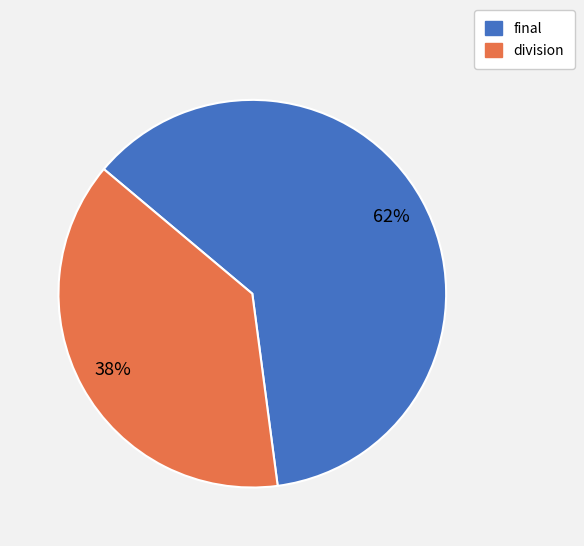

To the nearest percent, what is the combined percentage of final and division?

100%